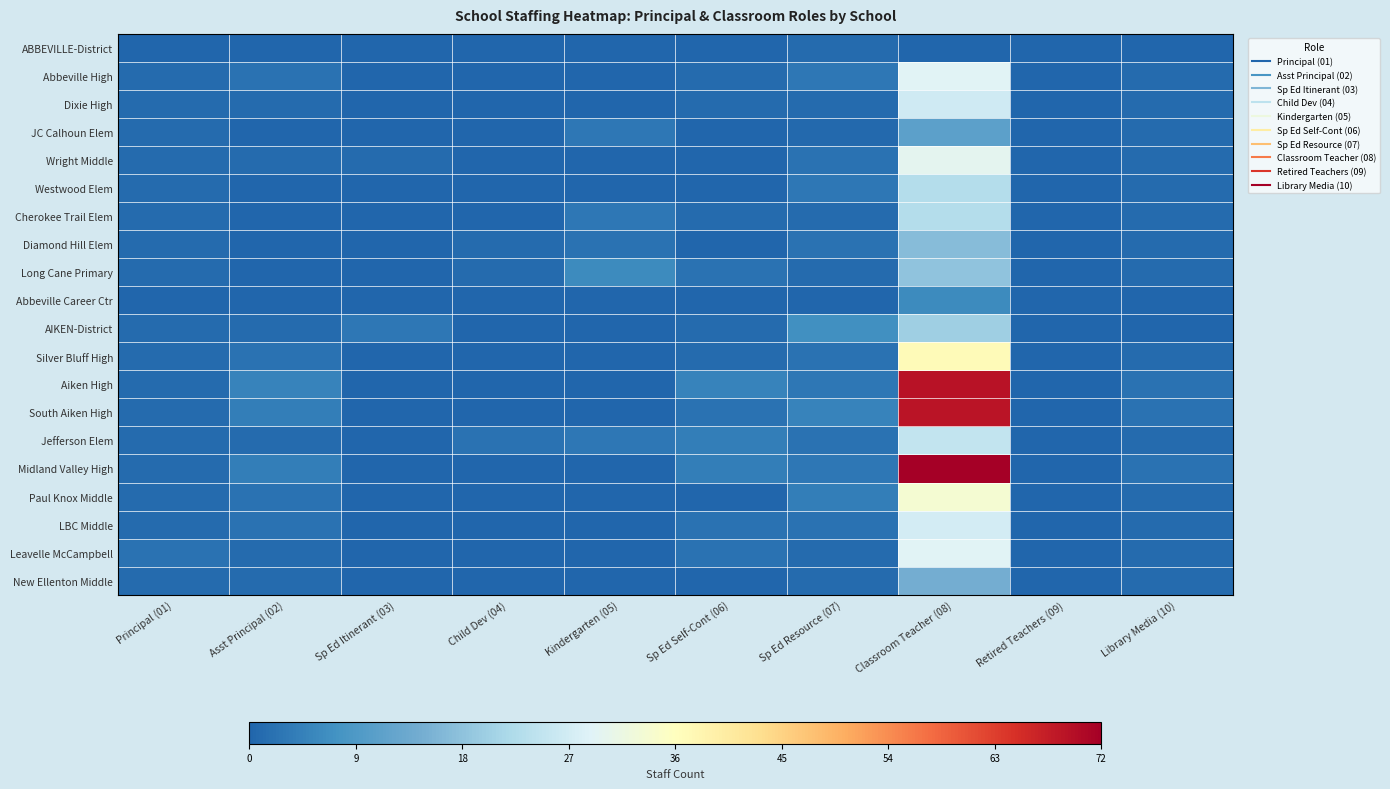

How many series are shown in this chart?

20